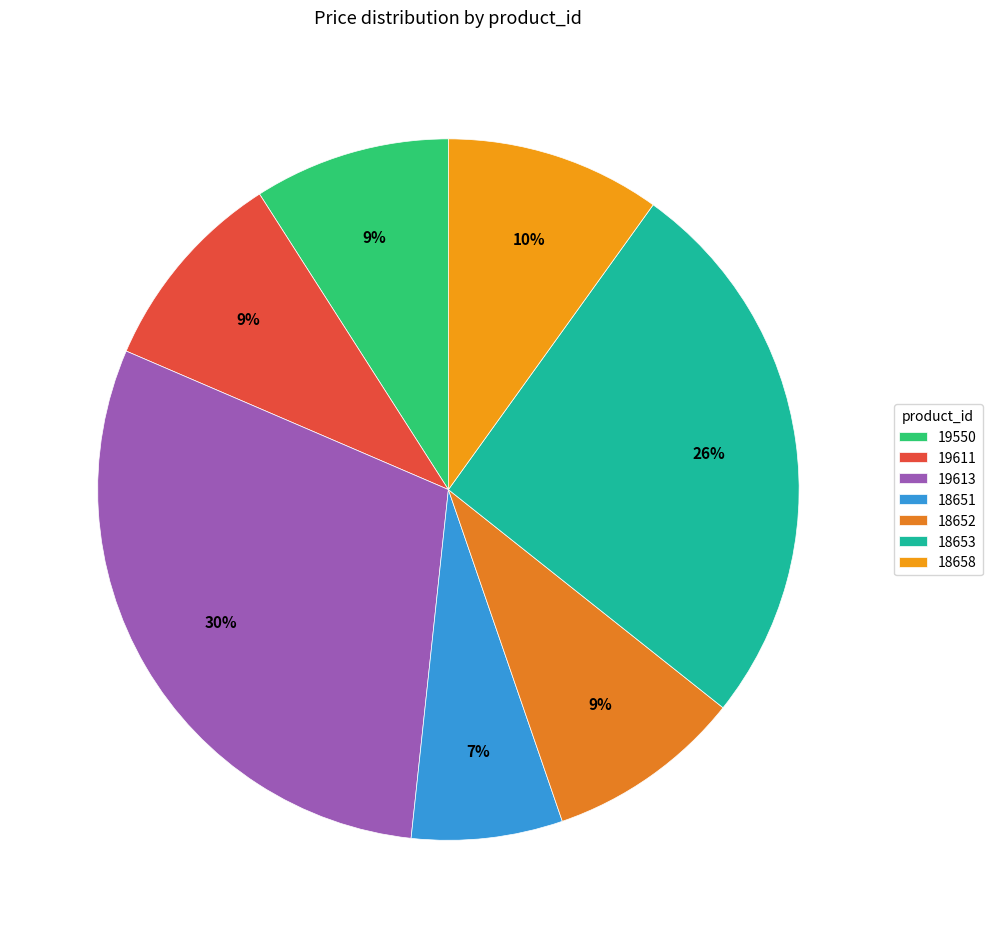

Between 19550 and 18651, which is larger?

19550